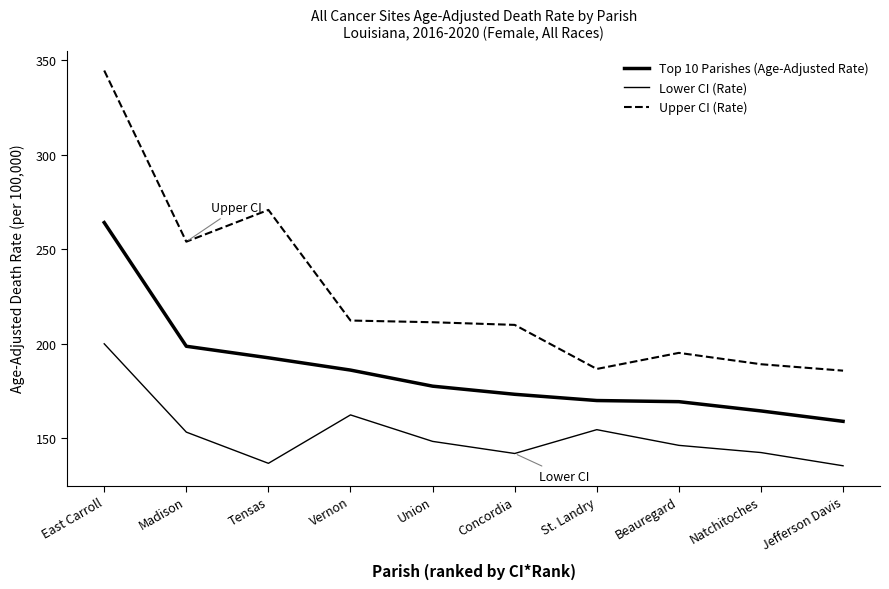

Count the number of data series in this chart.

3